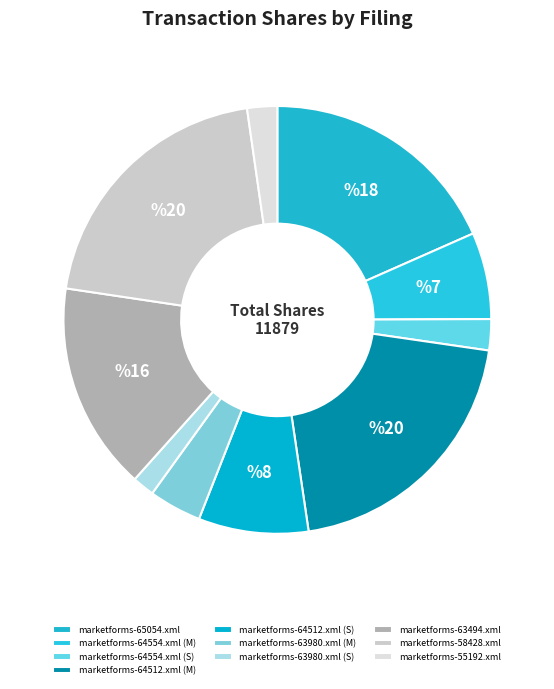

Combined, do marketforms-64554.xml (M) and marketforms-63980.xml (S) account for over 50%?

No